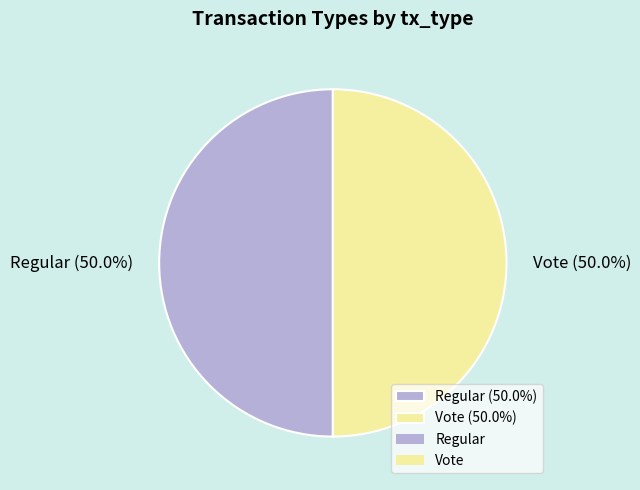

Approximately how many times larger is the value at Regular (50.0%) compared to Vote (50.0%)?

1.0